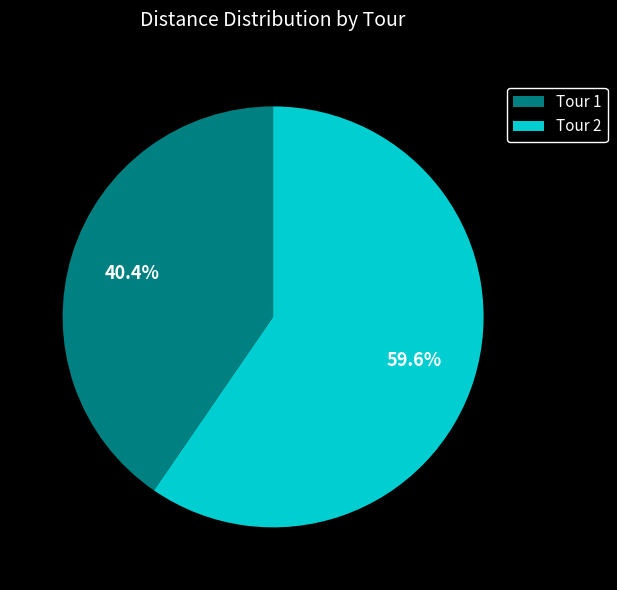

To the nearest percent, what is the difference between the Tour 2 and Tour 1 slice percentages?

19%